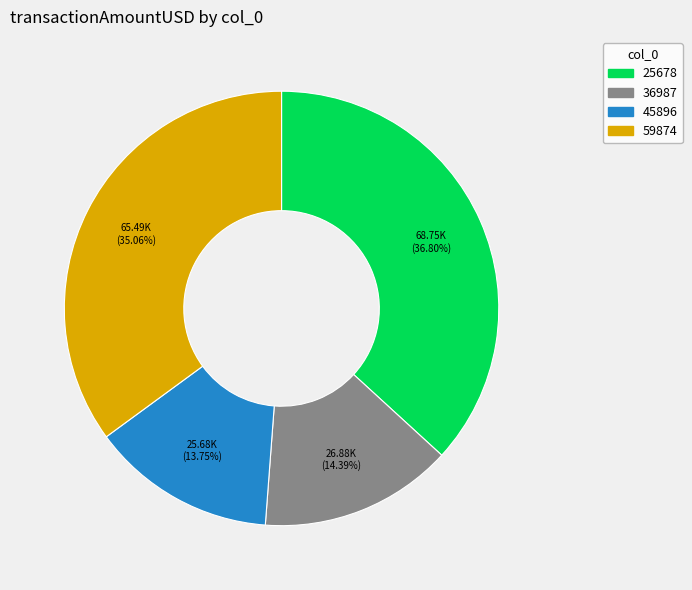

Is there any slice that represents more than half of the pie?

No